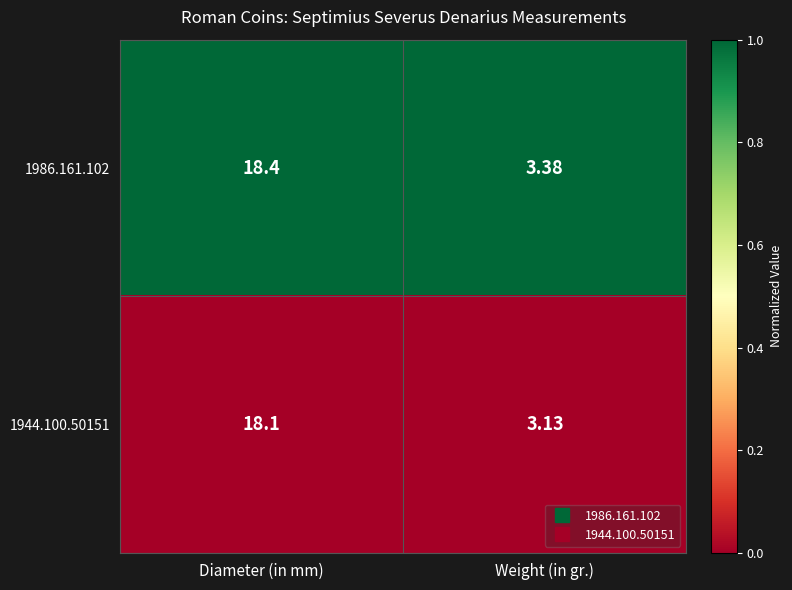

Rank the categories by 1944.100.50151 value from lowest to highest.

Weight (in gr.), Diameter (in mm)